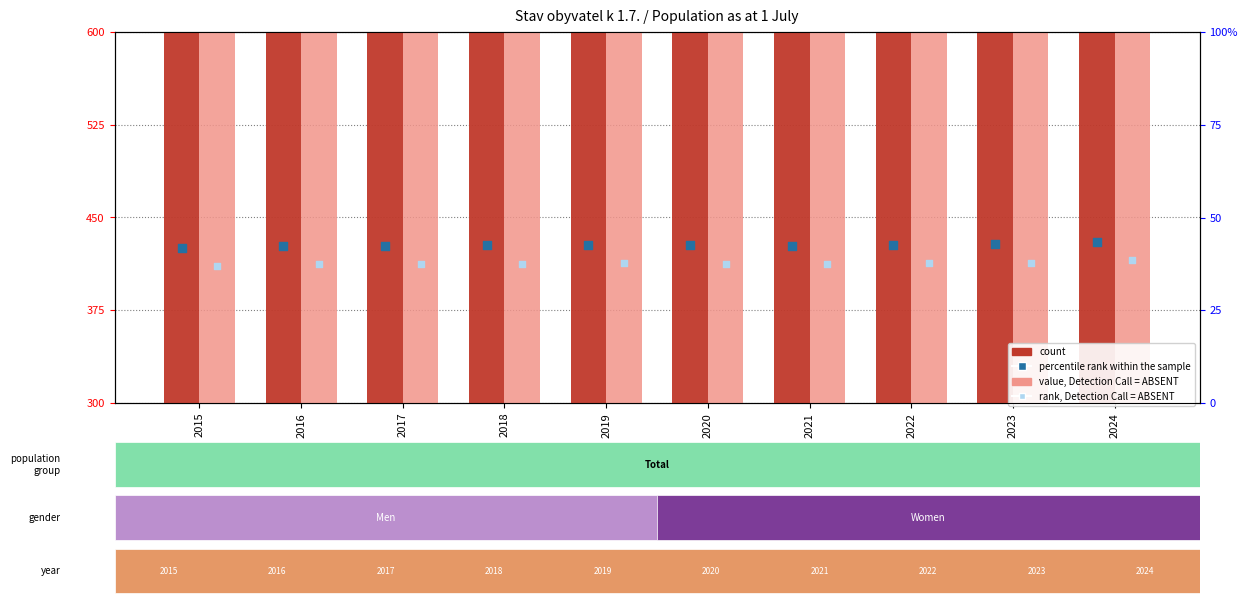

What are all the series names shown in the legend?

count, value, Detection Call = ABSENT, percentile rank within the sample, rank, Detection Call = ABSENT